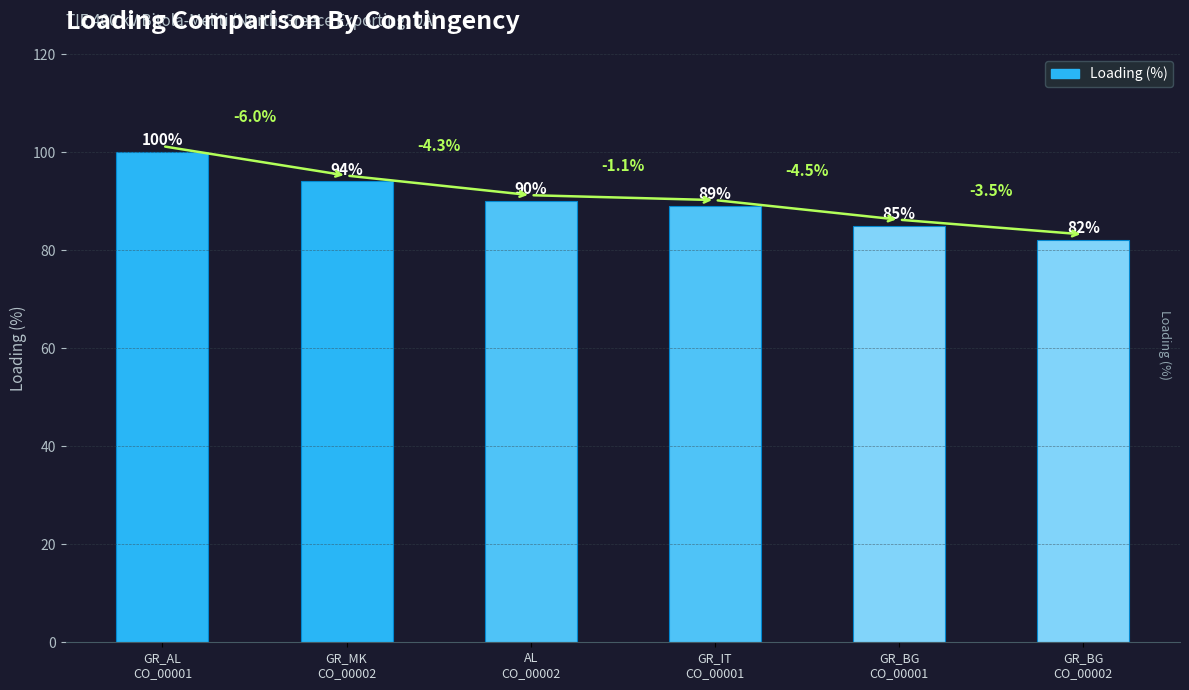

What is the difference between the second highest and minimum values?

12